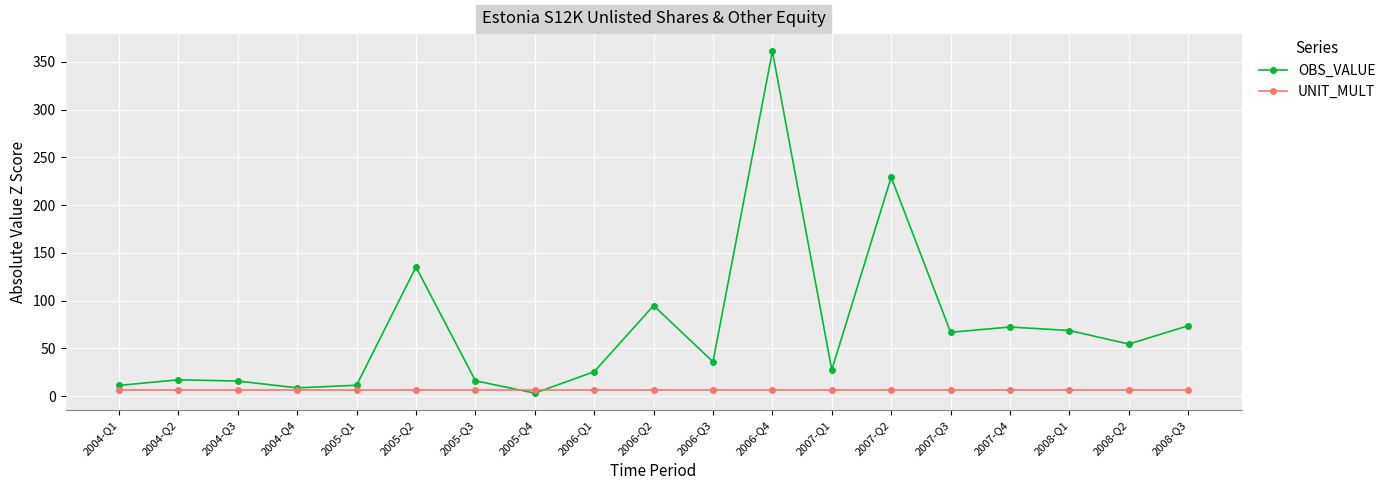

How many values in the OBS_VALUE series are below 35?

9